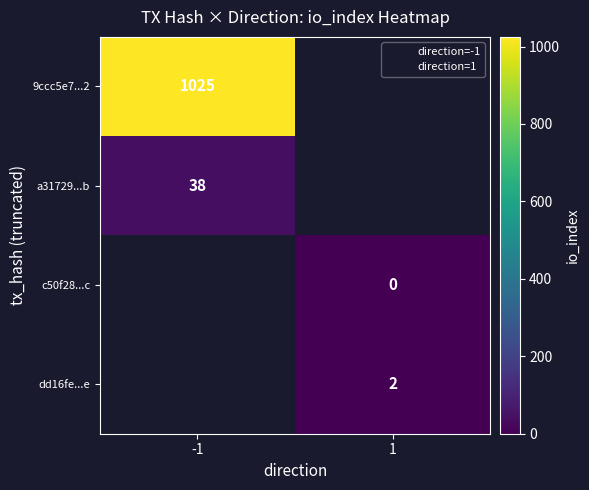

At how many categories does at least one series exceed 513?

1